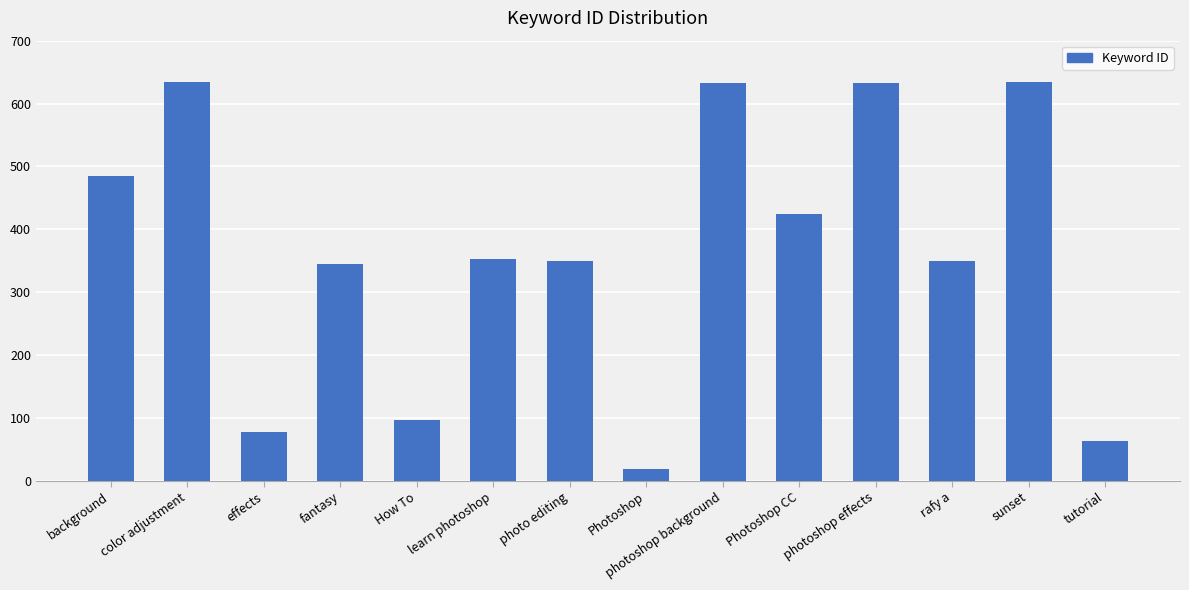

What is the smallest value displayed?

19